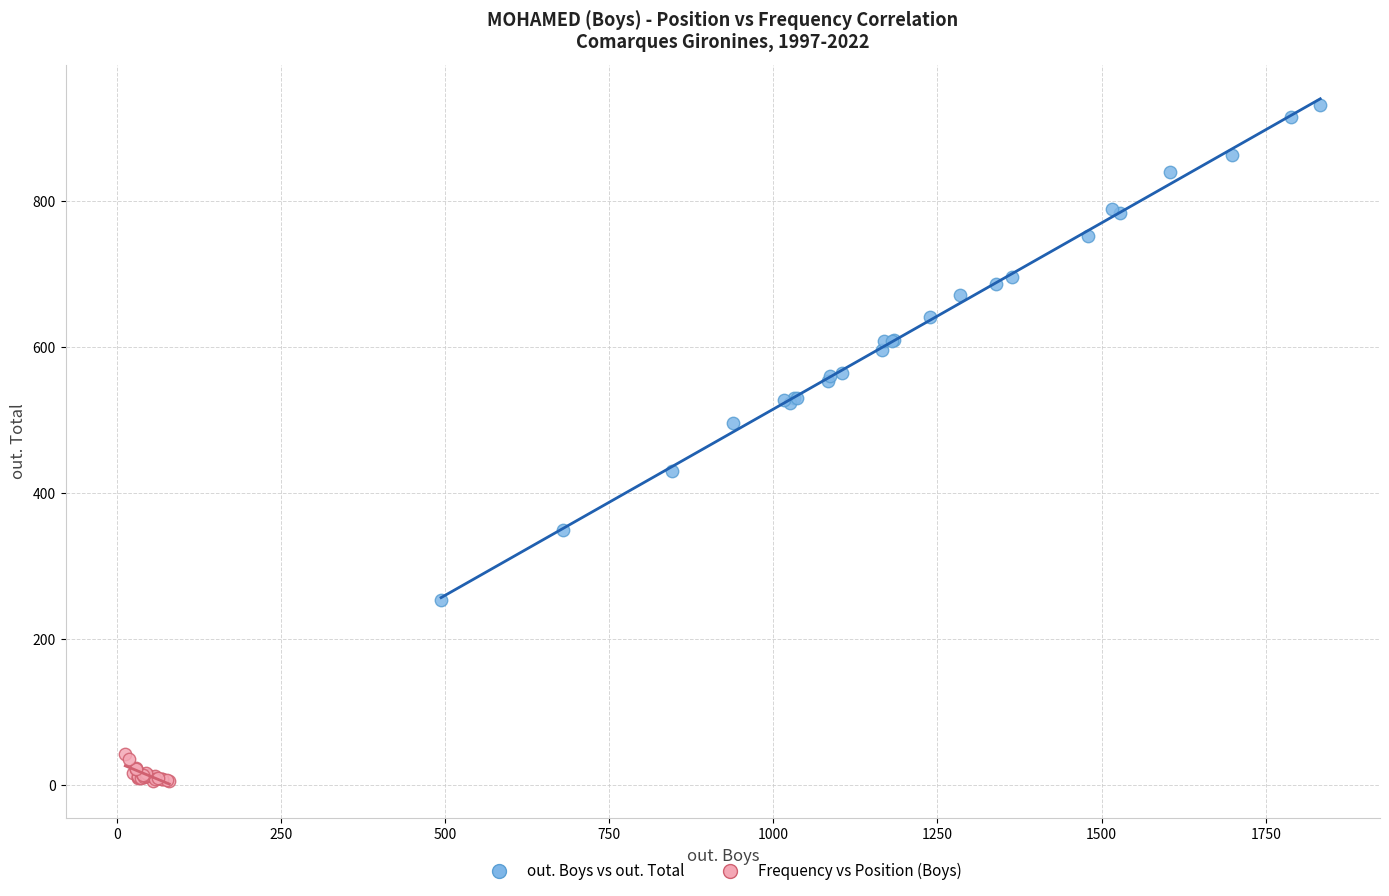

Which series contains the highest Y value?

out. Boys vs out. Total